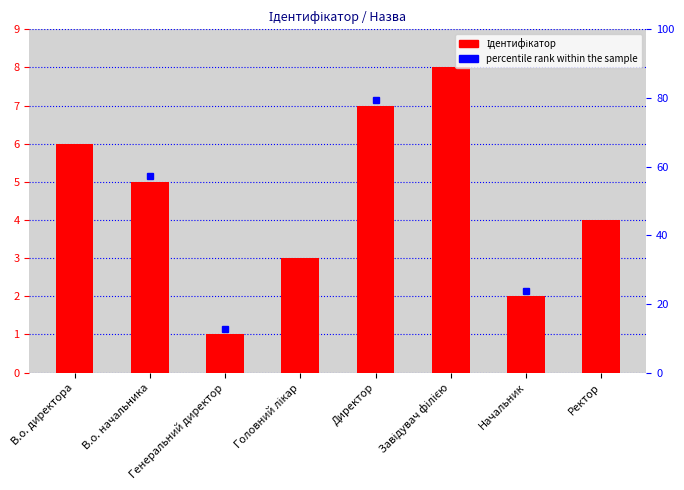

What position from the left is В.о. начальника?

2